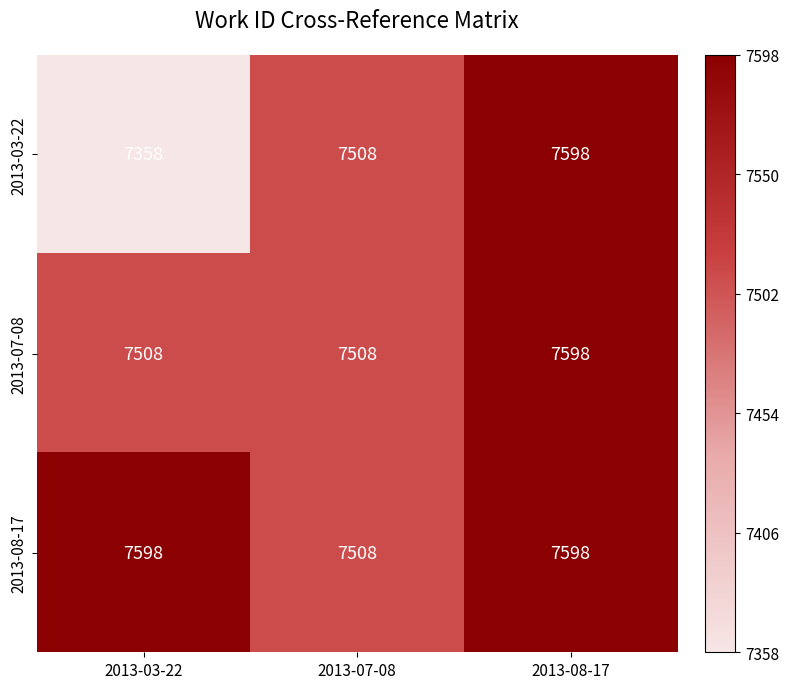

What is the difference between the highest and lowest values at 2013-03-22?

240